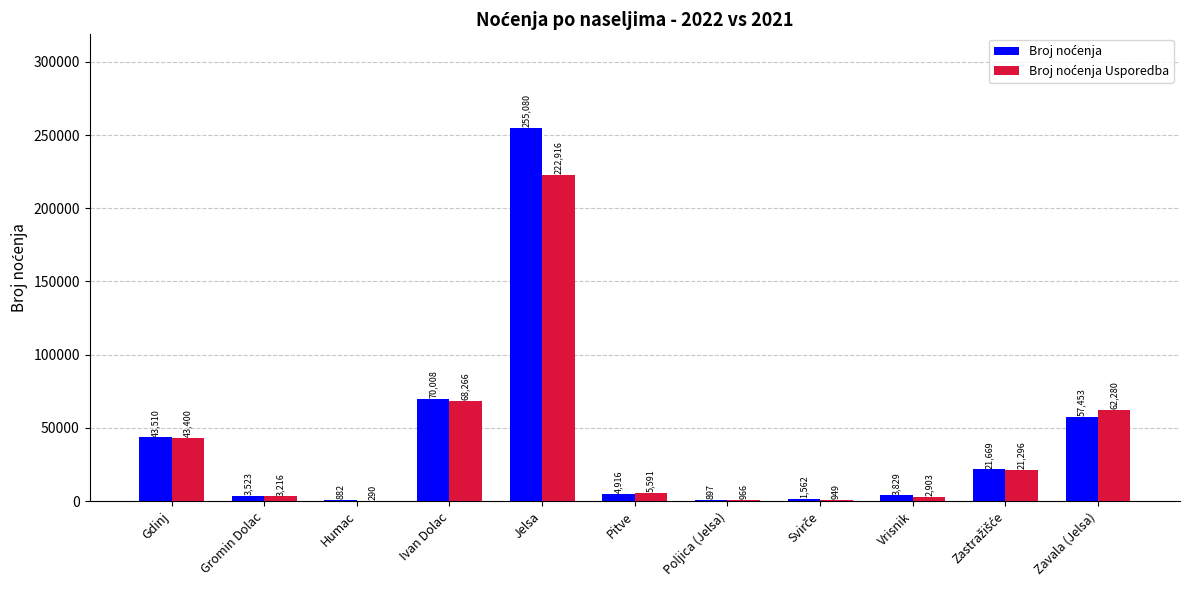

At which category is the sum across all series the highest?

Jelsa